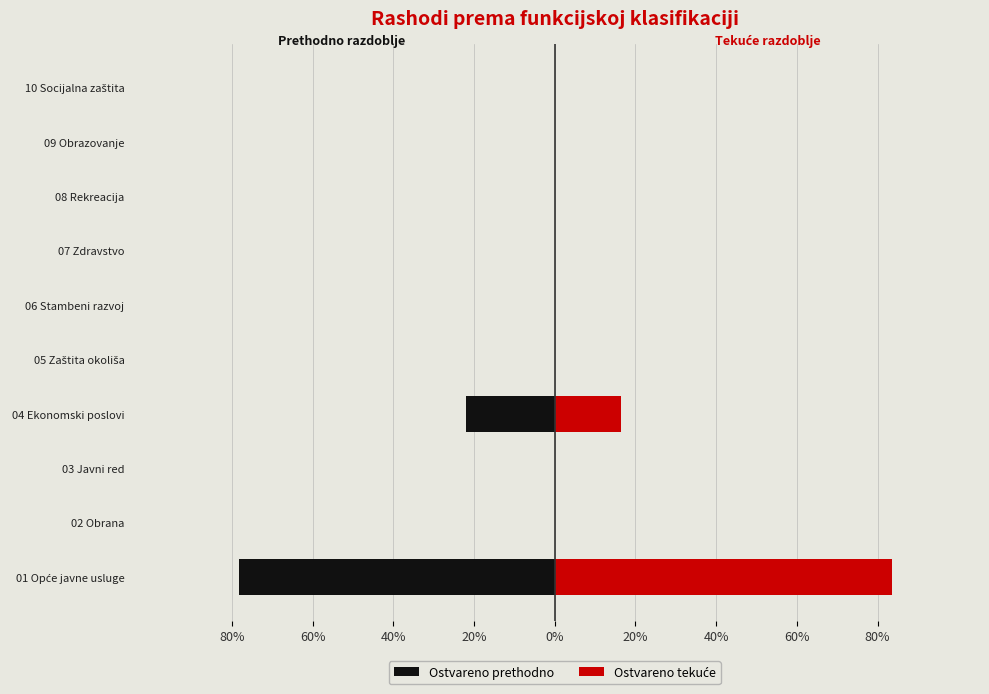

Rank the series by their maximum value, from lowest to highest.

Ostvareno prethodno, Ostvareno tekuće